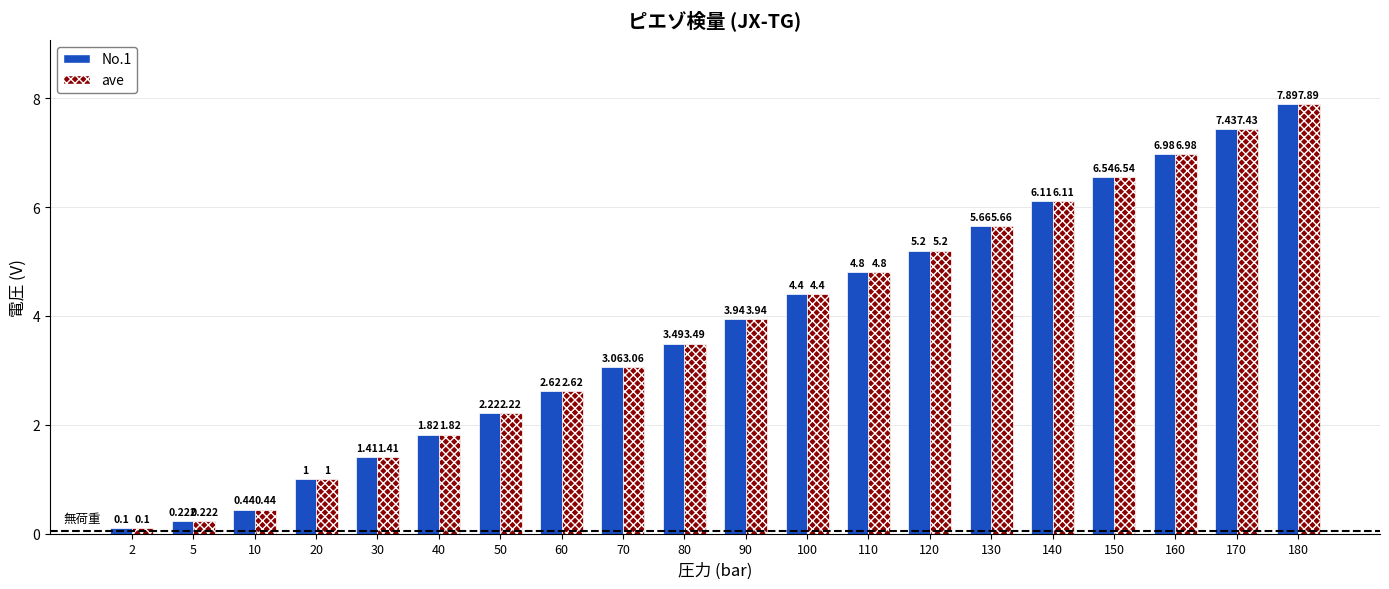

The No.1 series shows 10.3 at 170. True or false?

False